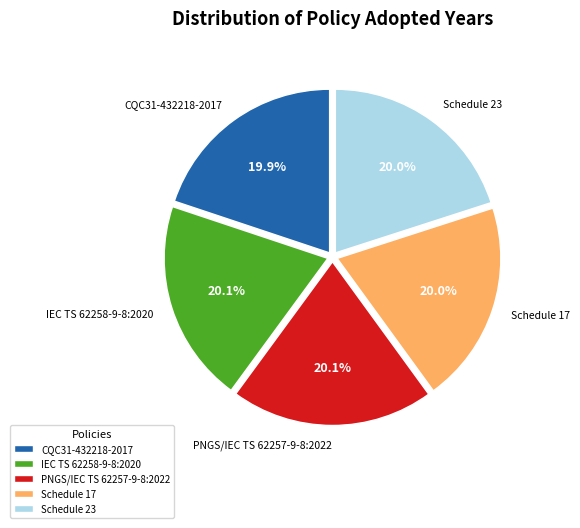

Does IEC TS 62258-9-8:2020 account for over 50% of the chart?

No